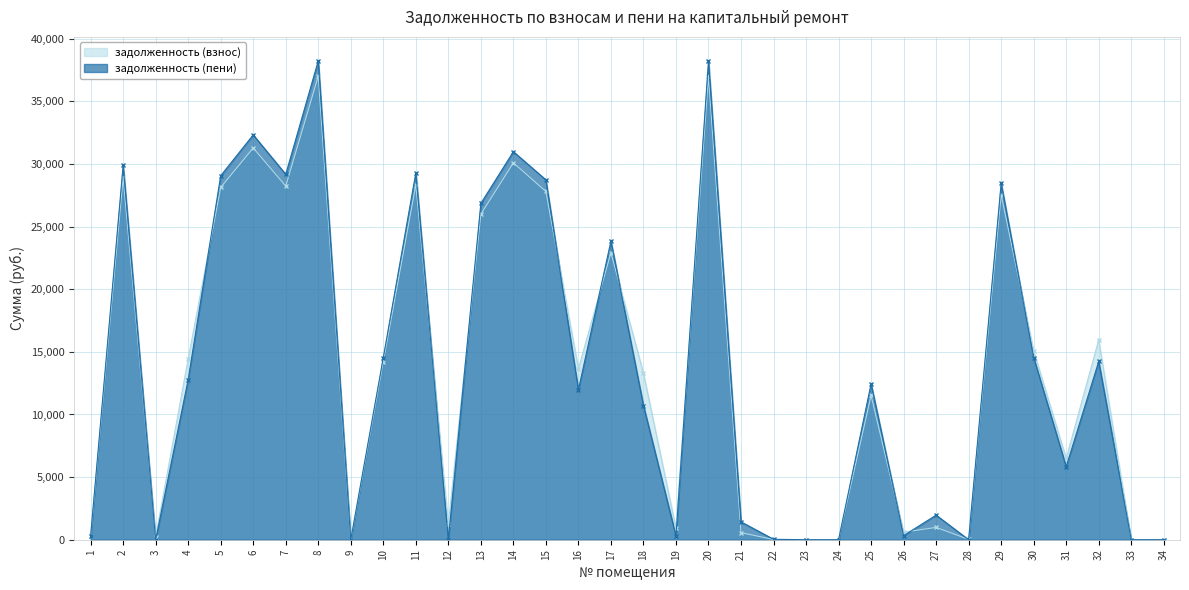

The value of задолженность (взнос) at 29 is 7333.6. True or false?

False